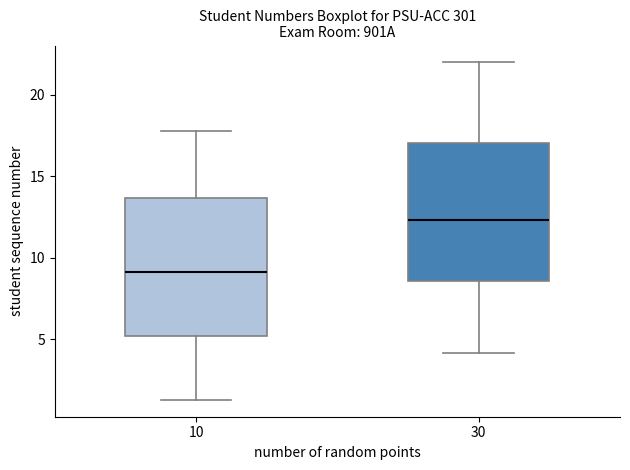

Where is the lower edge of the box at x = 10 on the y-axis? The values are not printed on the chart, so give them approximately, as read against the axis.

5.0